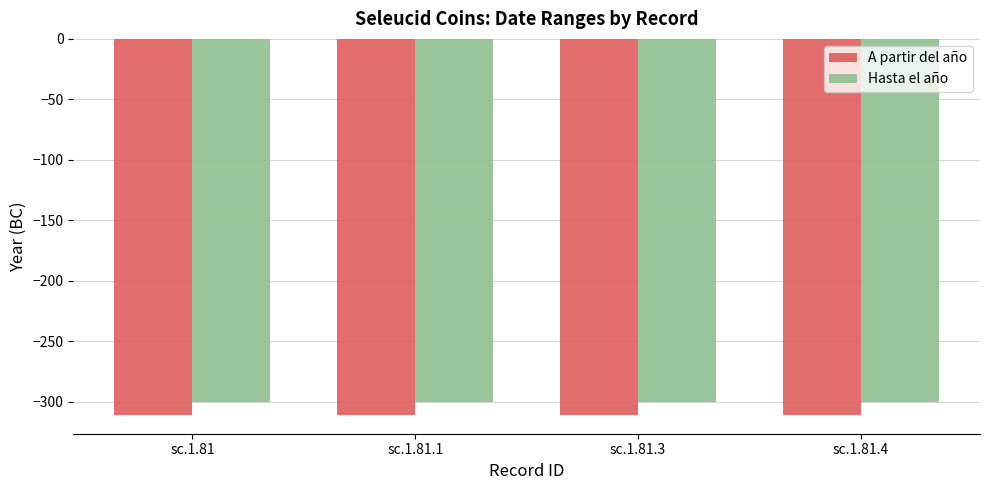

What is the sum of the A partir del año values at sc.1.81 and sc.1.81.3?

-622